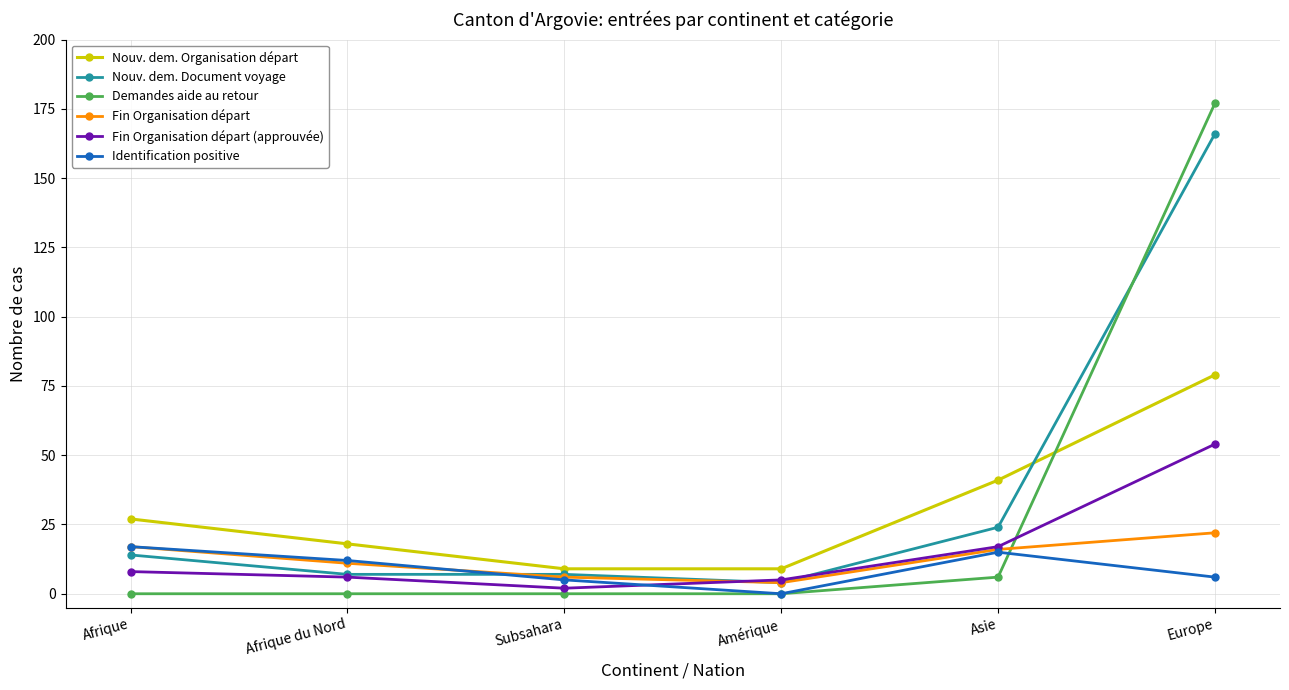

What is the average value of the Identification positive series?

9